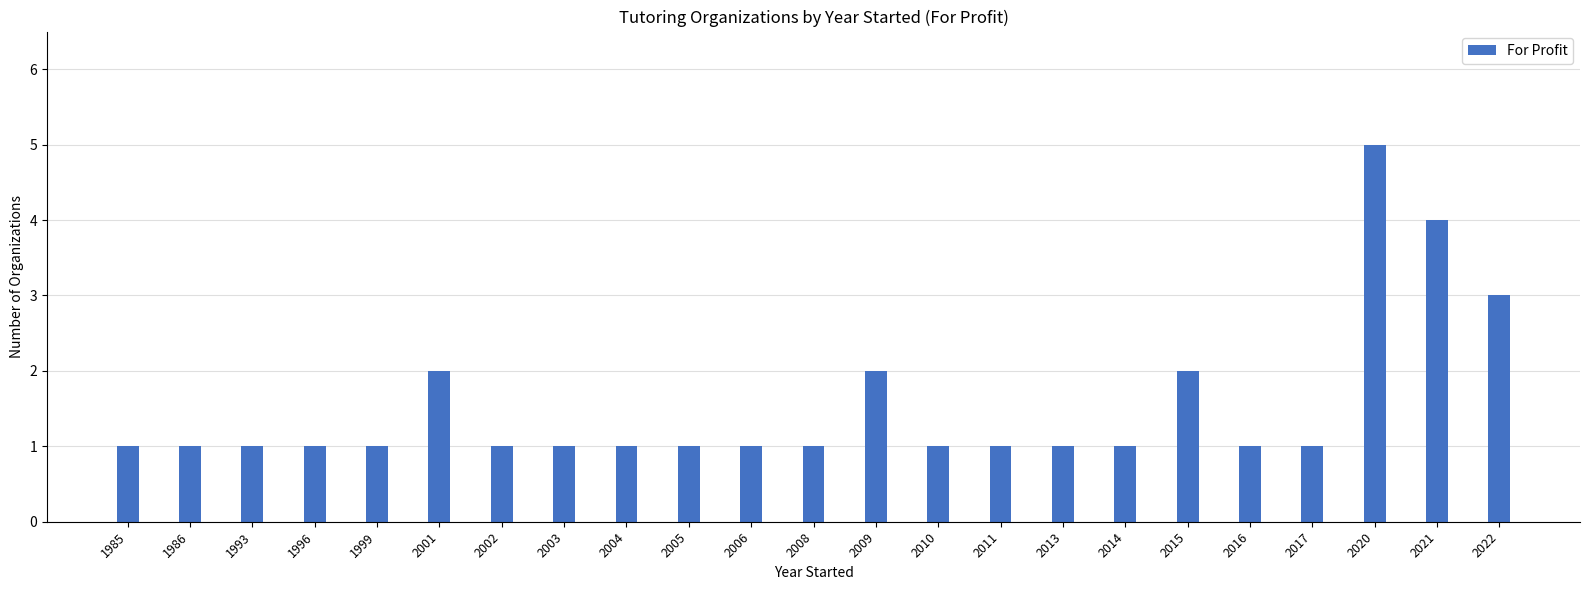

Is it true that the value at 1999 is 1?

True